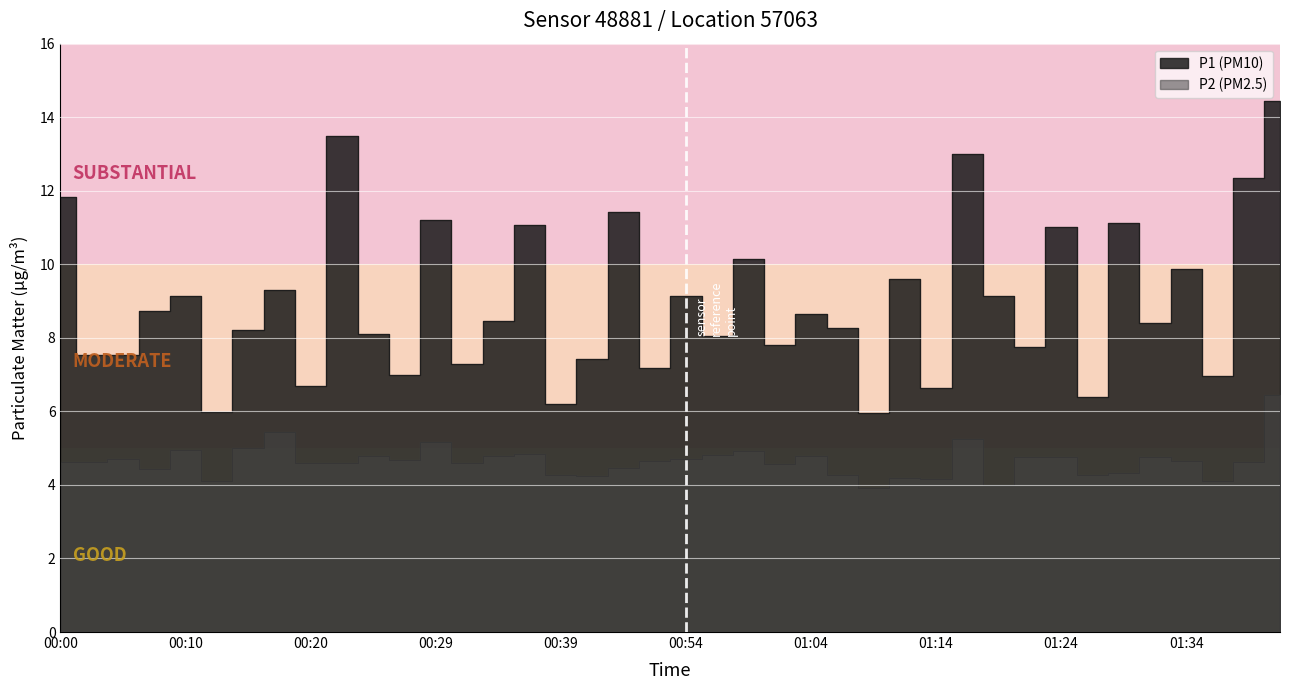

Reading right to left, transcribe all the data shown in this chart.

P1: 01:41=14.4	01:39=12.3	01:37=7.0	01:34=9.9	01:32=8.4	01:29=11.1	01:27=6.4	01:24=11.0	01:22=7.8	01:19=9.1	01:17=13.0	01:14=6.6	01:12=9.6	01:09=6.0	01:07=8.3	01:04=8.7	01:02=7.8	00:59=10.2	00:57=8.1	00:54=9.2	00:47=7.2	00:44=11.4	00:42=7.4	00:39=6.2	00:37=11.1	00:34=8.4	00:32=7.3	00:29=11.2	00:27=7.0	00:25=8.1	00:22=13.5	00:20=6.7	00:17=9.3	00:15=8.2	00:12=6.0	00:10=9.2	00:07=8.7	00:05=7.5	00:02=7.5	00:00=11.8
P2: 01:41=6.5	01:39=4.6	01:37=4.1	01:34=4.7	01:32=4.8	01:29=4.3	01:27=4.3	01:24=4.8	01:22=4.8	01:19=4.0	01:17=5.2	01:14=4.2	01:12=4.2	01:09=3.9	01:07=4.3	01:04=4.8	01:02=4.6	00:59=4.9	00:57=4.8	00:54=4.7	00:47=4.7	00:44=4.5	00:42=4.2	00:39=4.3	00:37=4.8	00:34=4.8	00:32=4.6	00:29=5.2	00:27=4.7	00:25=4.8	00:22=4.6	00:20=4.6	00:17=5.5	00:15=5.0	00:12=4.1	00:10=5.0	00:07=4.4	00:05=4.7	00:02=4.6	00:00=4.6